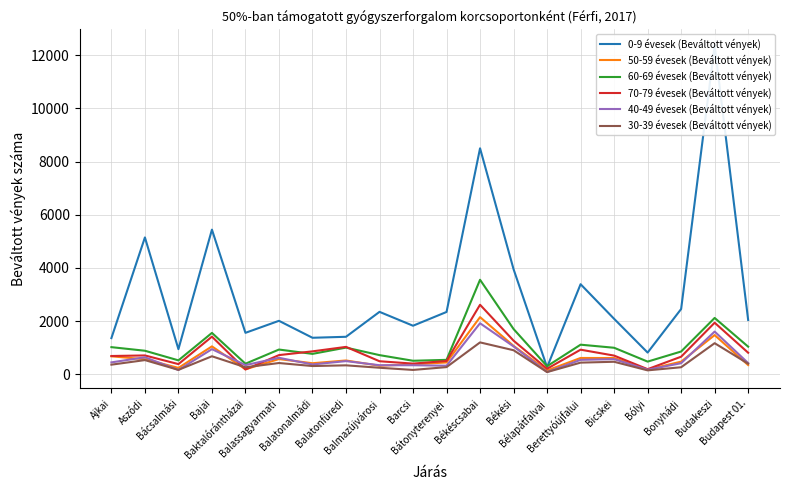

Does the chart have visible grid lines?

Yes